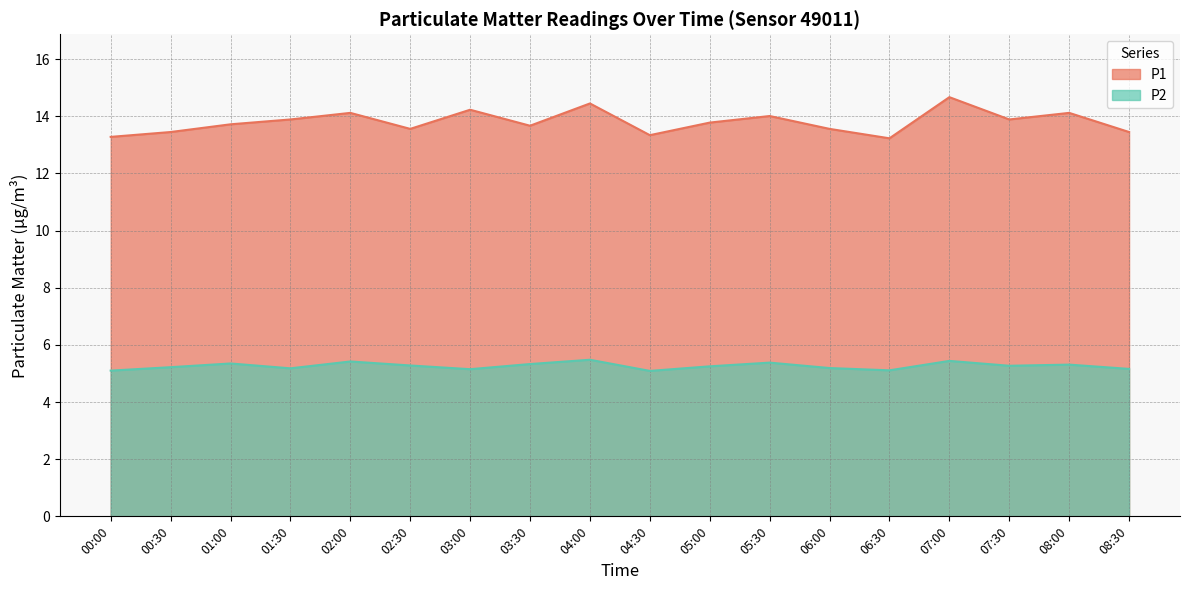

True or false: P1 and P2 intersect in this chart.

False